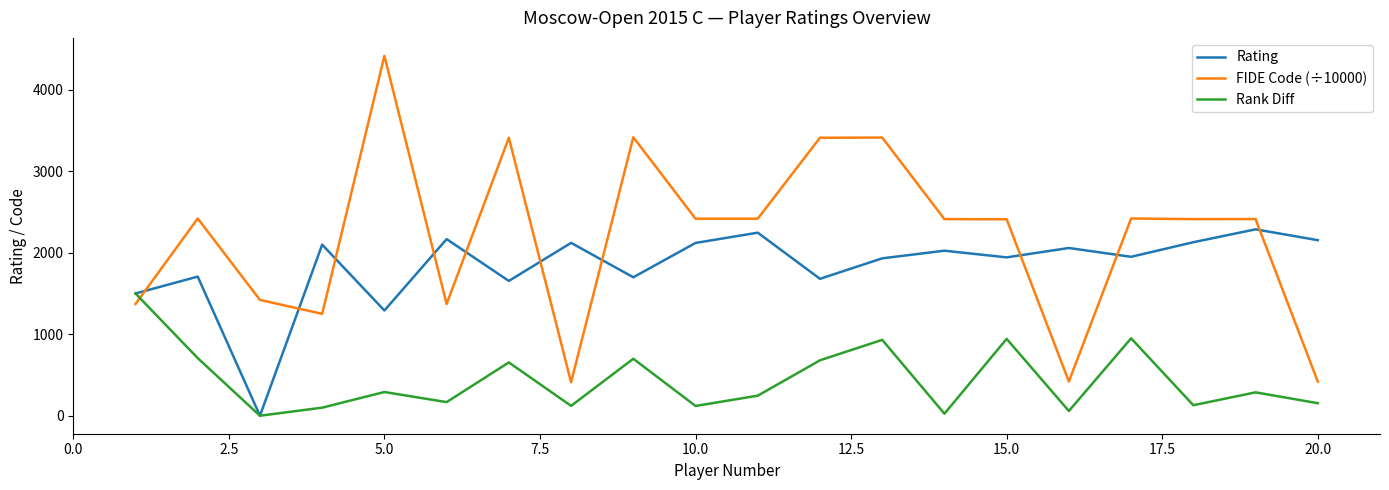

Rank the series by their average value, from lowest to highest.

Rank Diff, Rating, FIDE Code (÷10000)